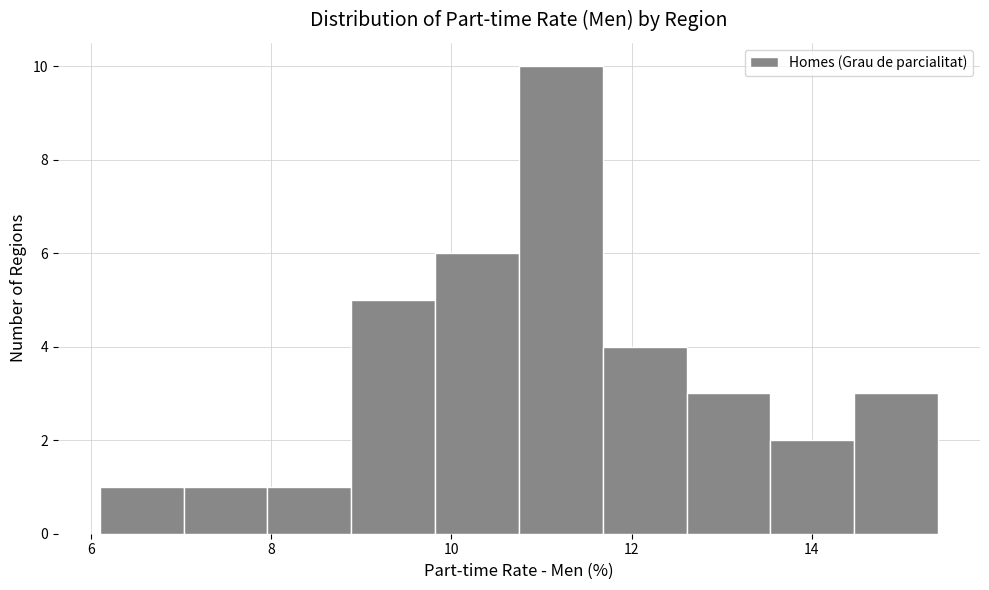

Over which range of the x-axis is the bar tallest?

10.8 to 11.6